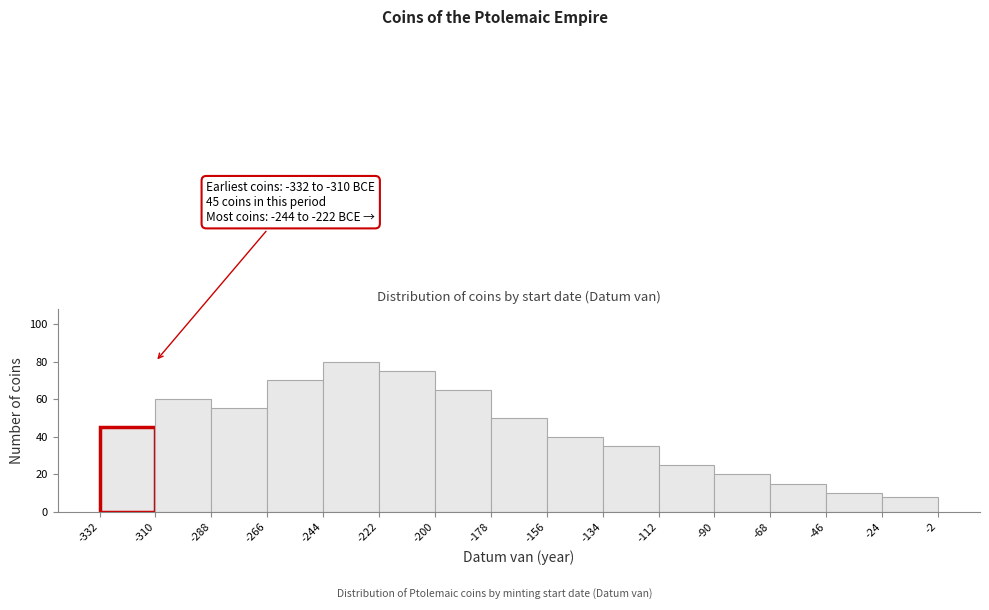

Over which range of the x-axis is the bar tallest?

-244 to -222